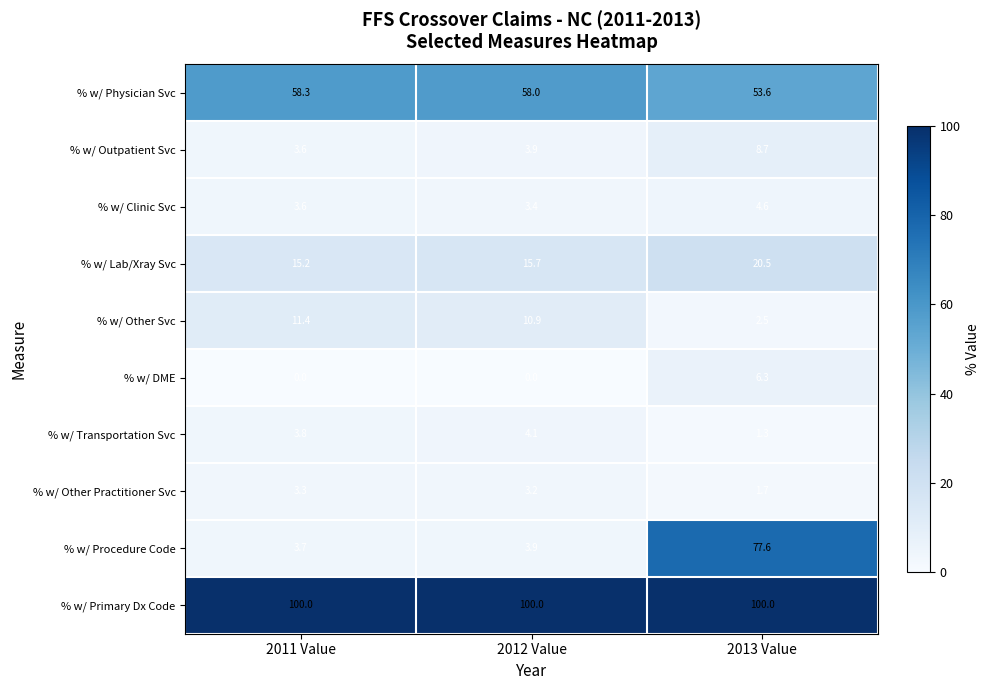

What is the difference between the highest and lowest values at 2012 Value?

100.0